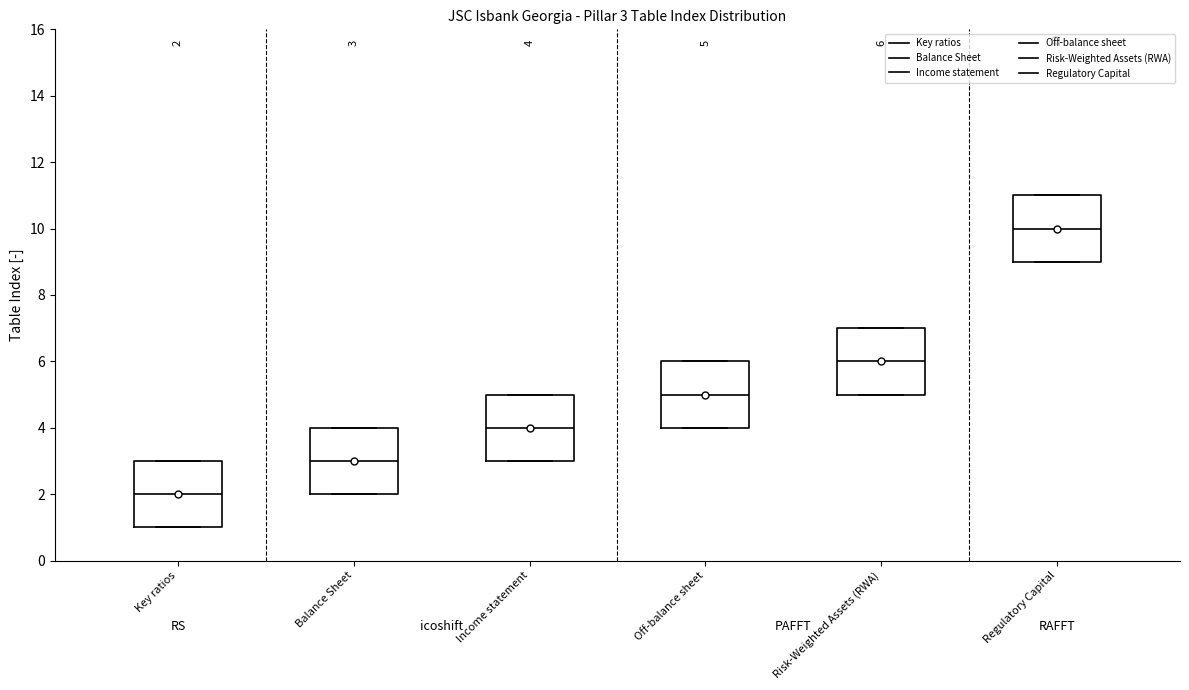

Which box has the lowest median line?

Key ratios